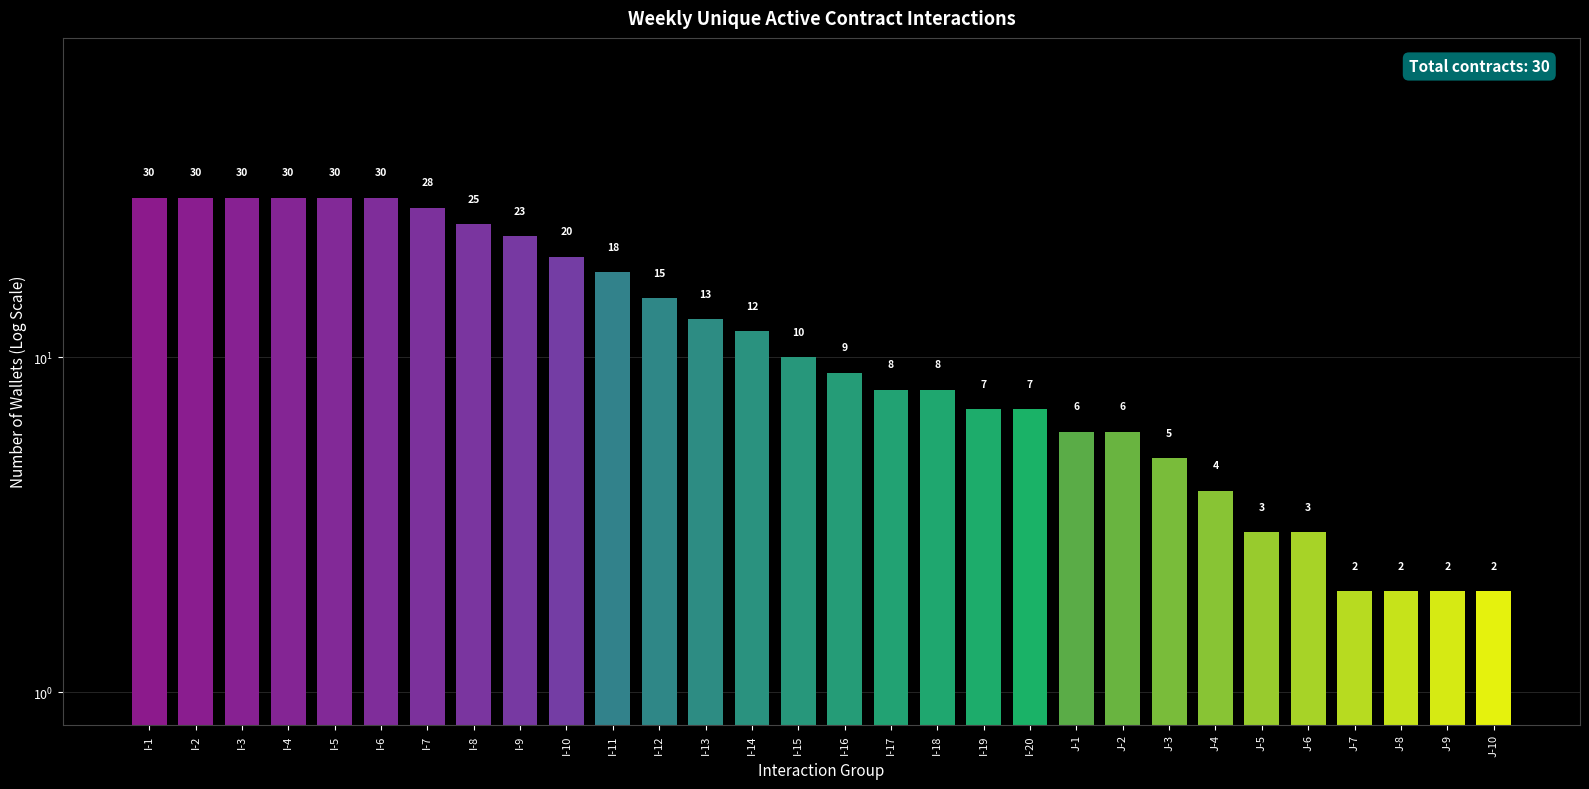

Is it true that the value at I-3 is 47?

False